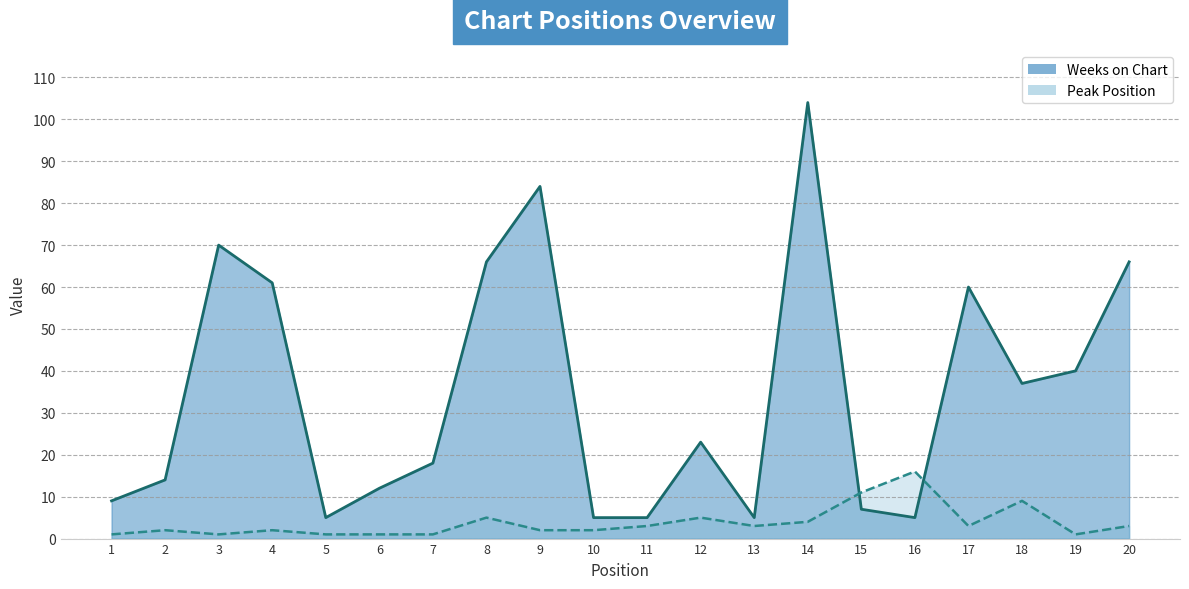

Between which two adjacent categories do Weeks on Chart and Peak Position first intersect?

14 and 15